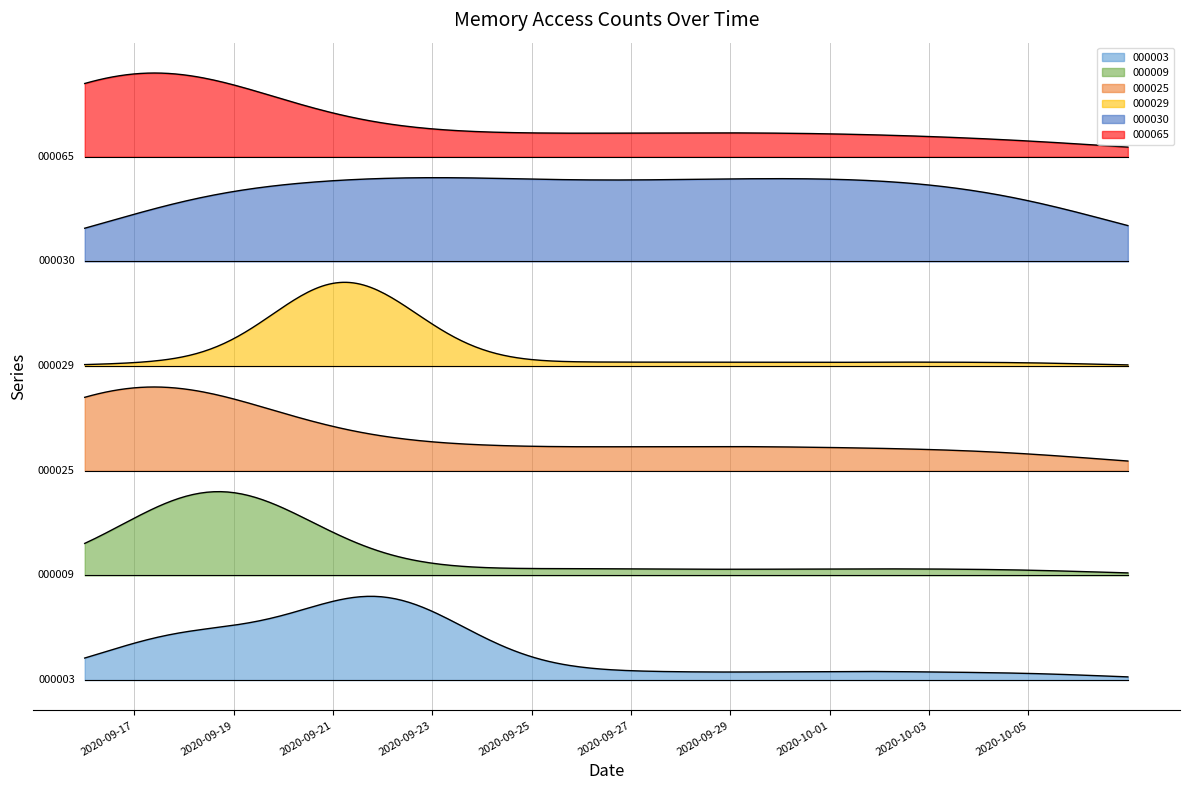

At which category is the sum across all series the highest?

2020-09-21